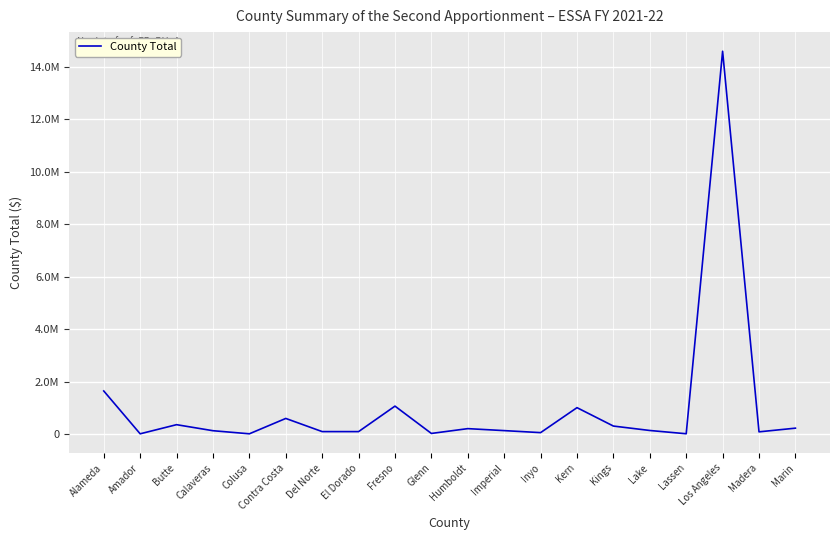

Which category has the highest value across all series?

Los Angeles